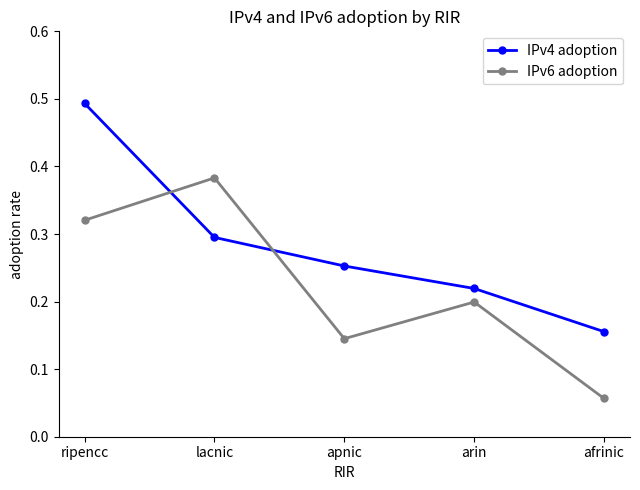

Which series changed the most between lacnic and afrinic?

IPv6 adoption